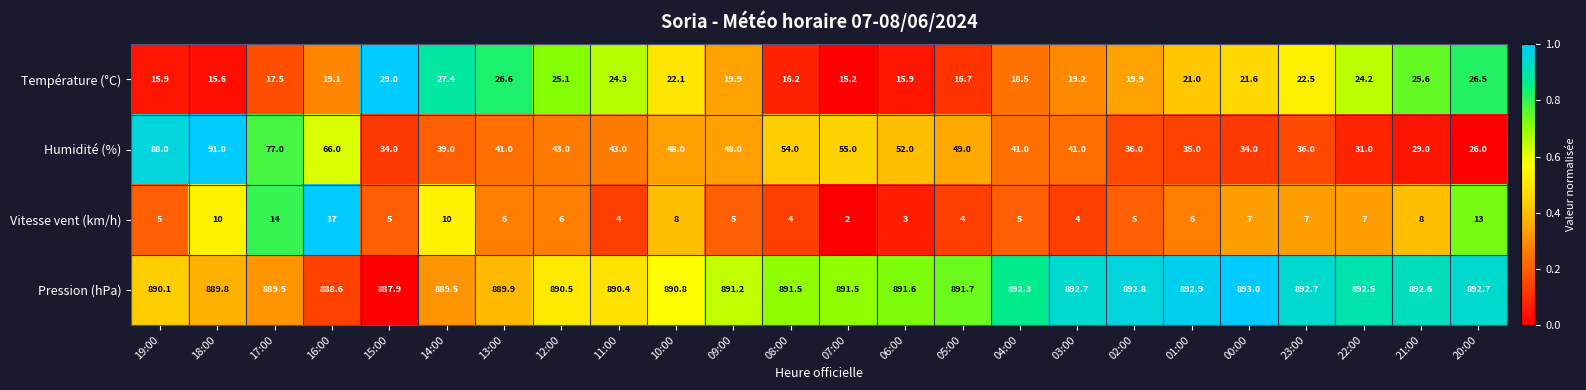

Which series changed the most between 14:00 and 07:00?

Humidité (%)